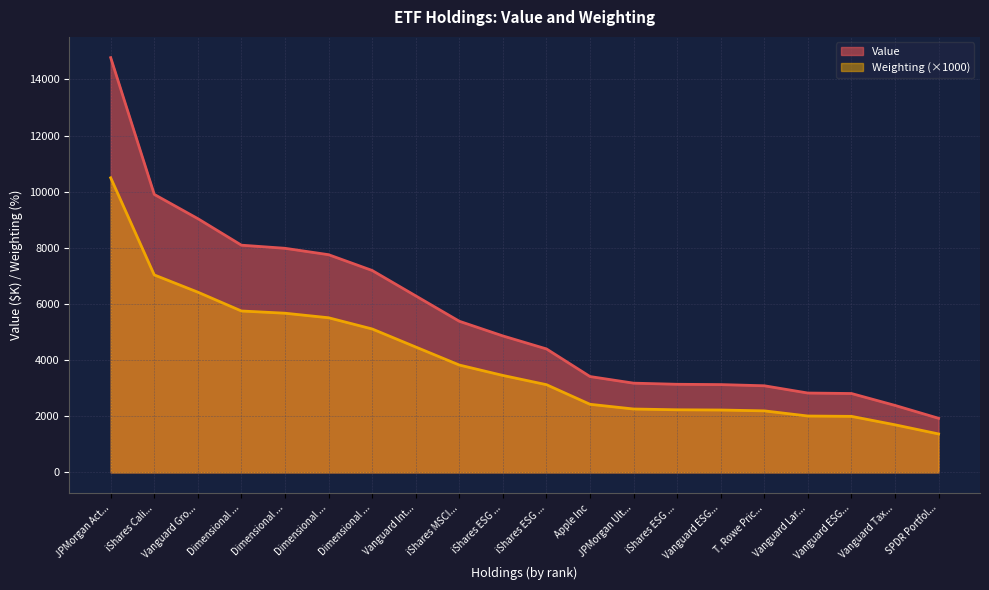

Rank the series by their average value, from lowest to highest.

Weighting (×1000), Value